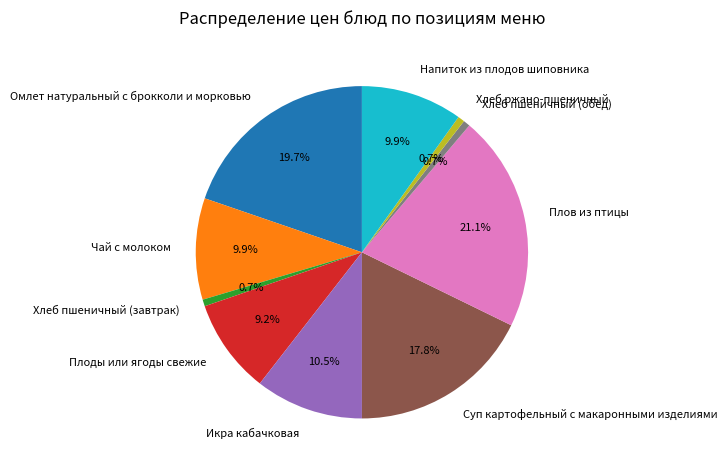

Between Хлеб ржано-пшеничный and Чай с молоком, which is larger?

Чай с молоком